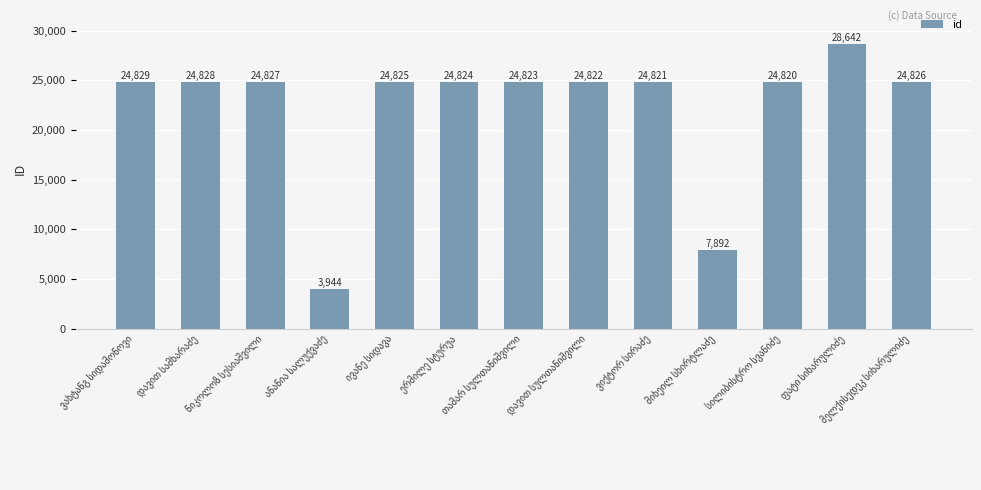

What is the sum of all values?

288723